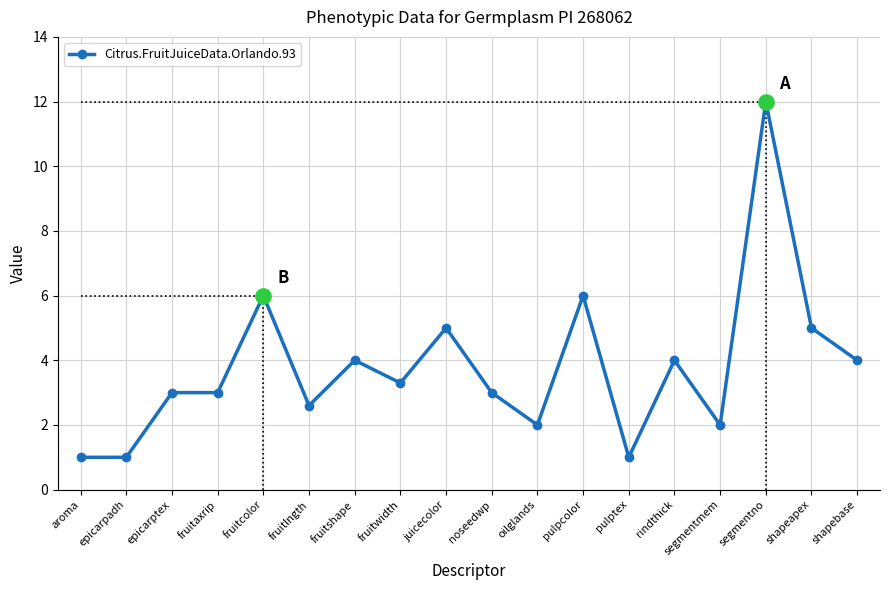

What is the value of the 5th point from the left?

6.0